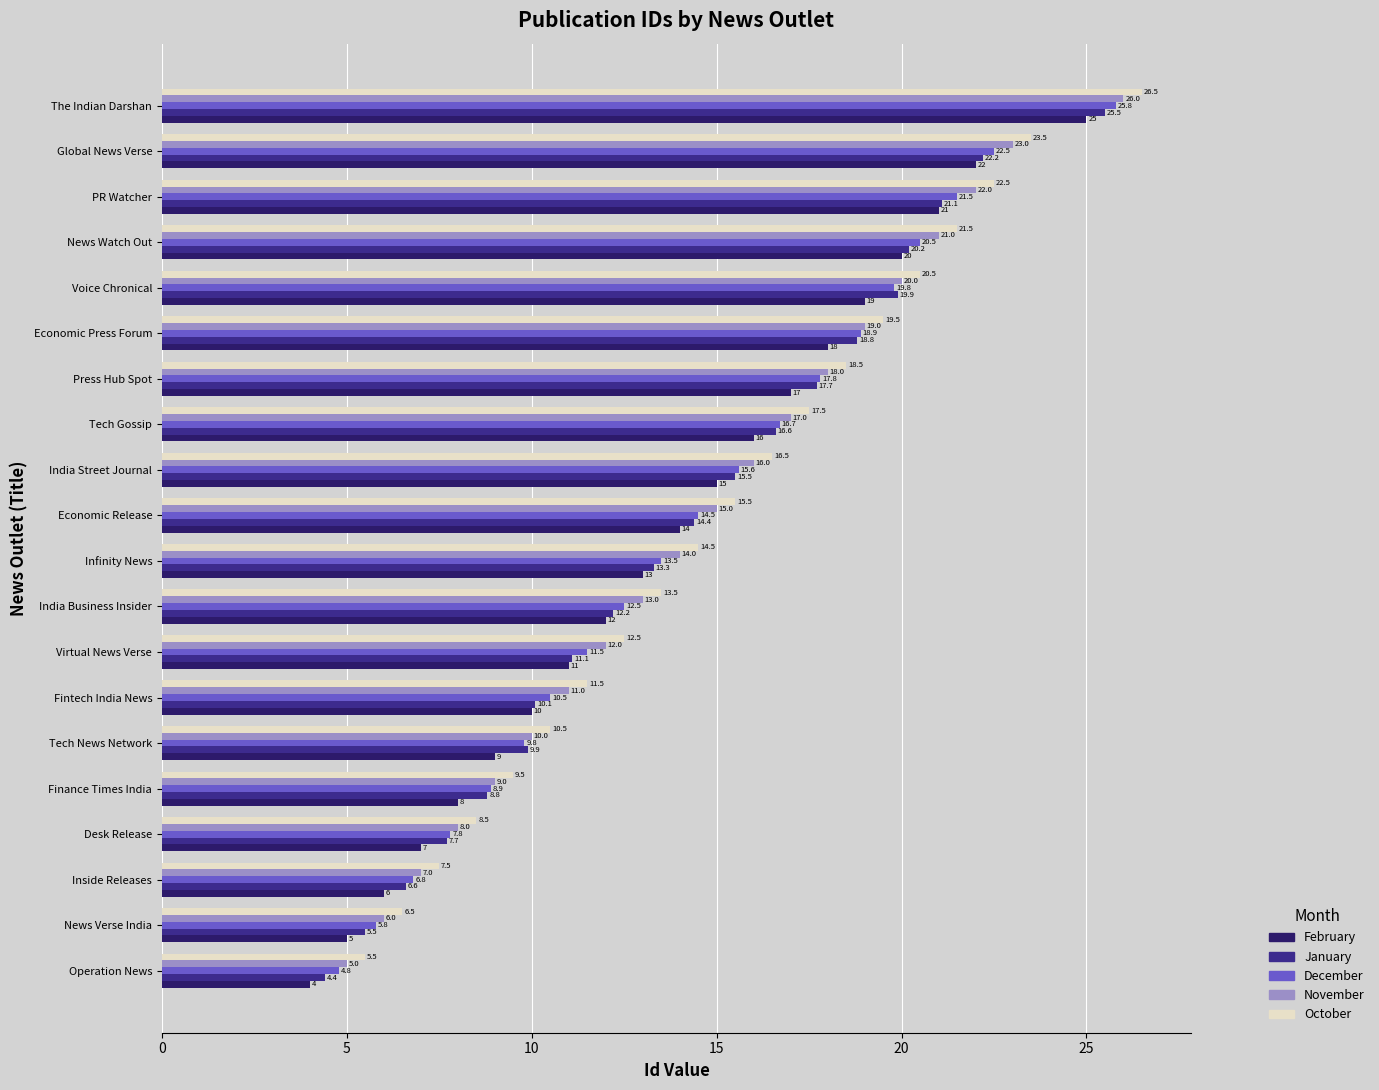

Read the November value at News Verse India.

6.0